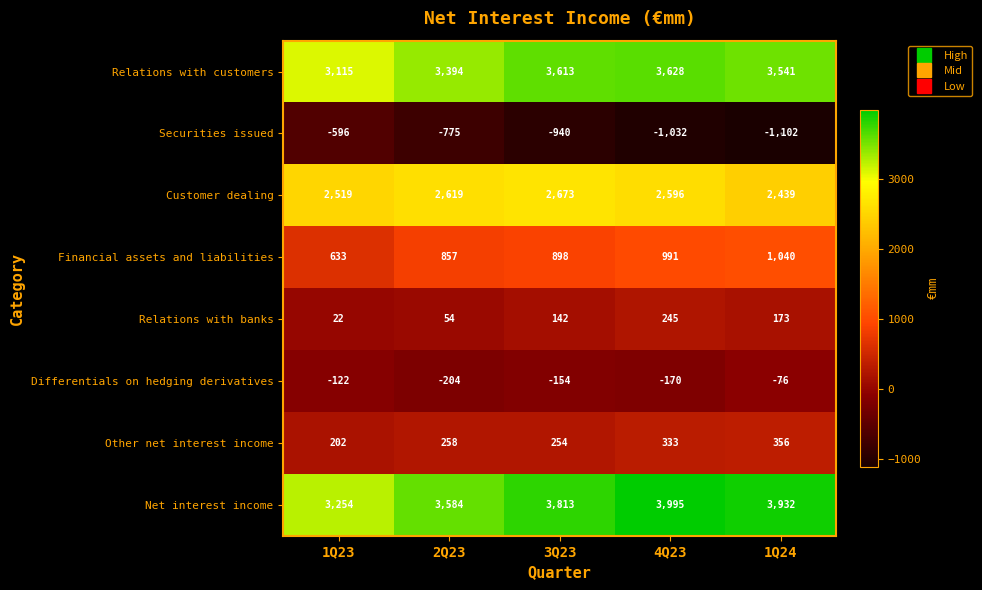

How many data points in Other net interest income are less than 258?

2